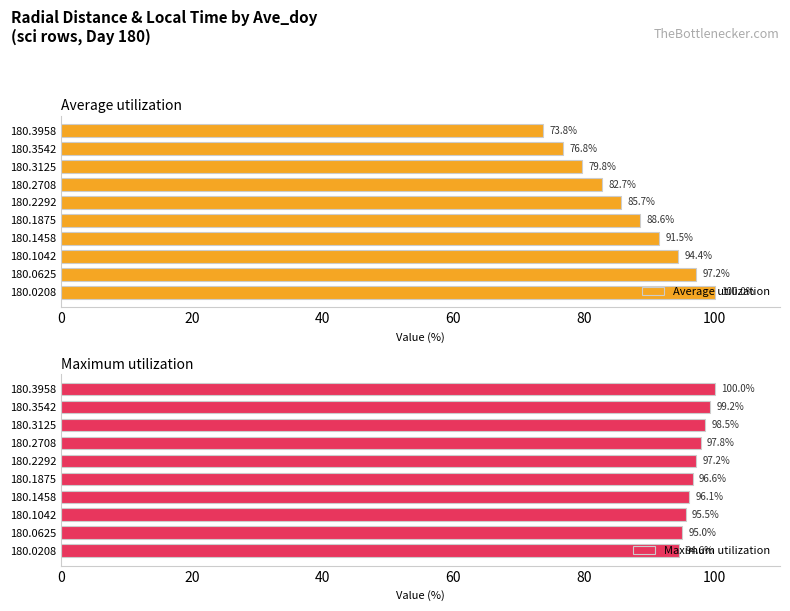

Reading right to left, extract all data points from this chart.

Average utilization: 73.8	76.8	79.8	82.7	85.7	88.6	91.5	94.4	97.2	100.0
Maximum utilization: 100.0	99.2	98.5	97.8	97.2	96.6	96.1	95.5	95.0	94.6